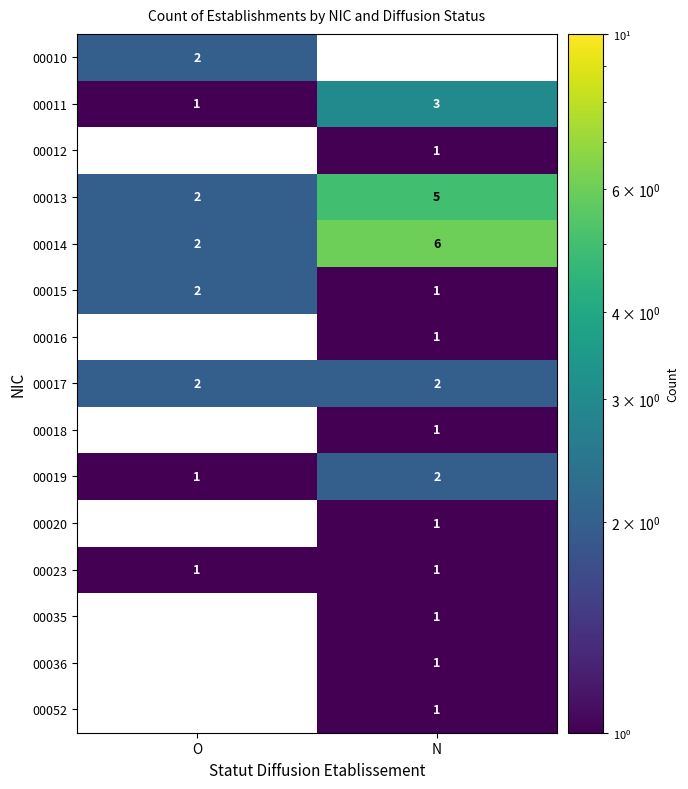

What is the minimum value shown in the chart?

1.0